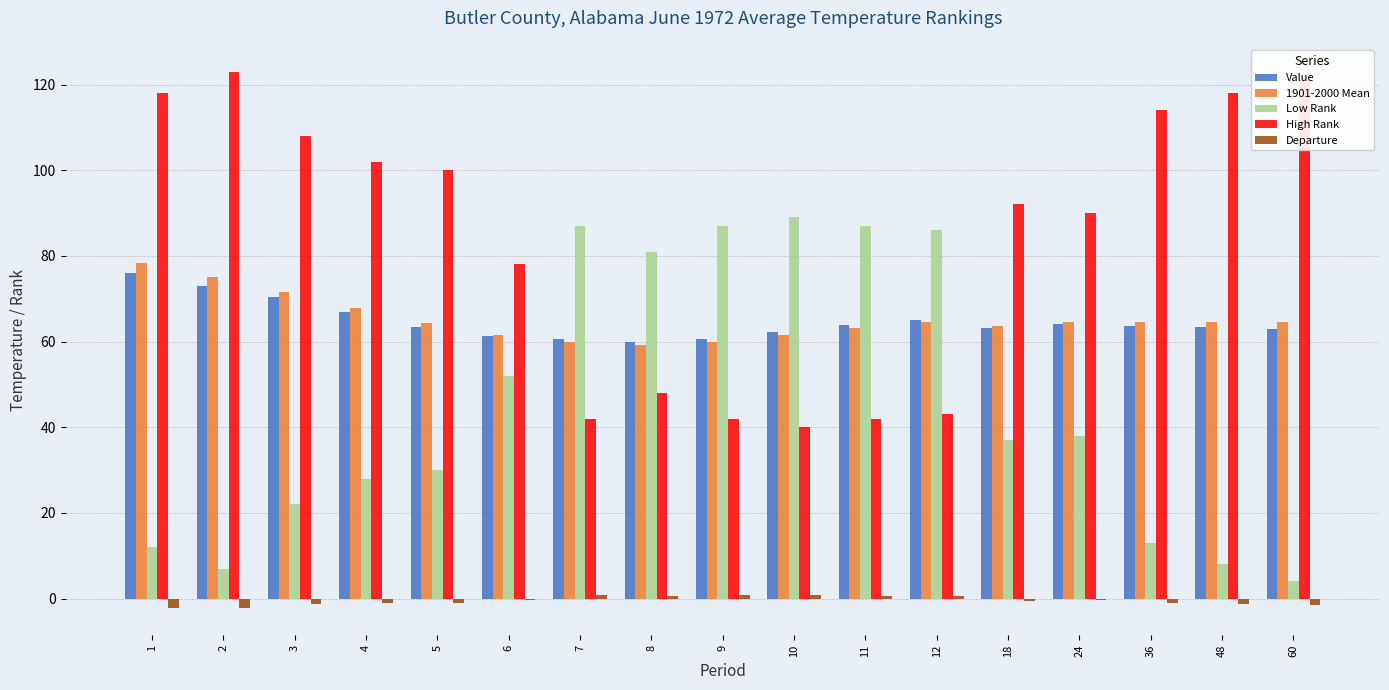

Which series has the largest total across all categories?

High Rank